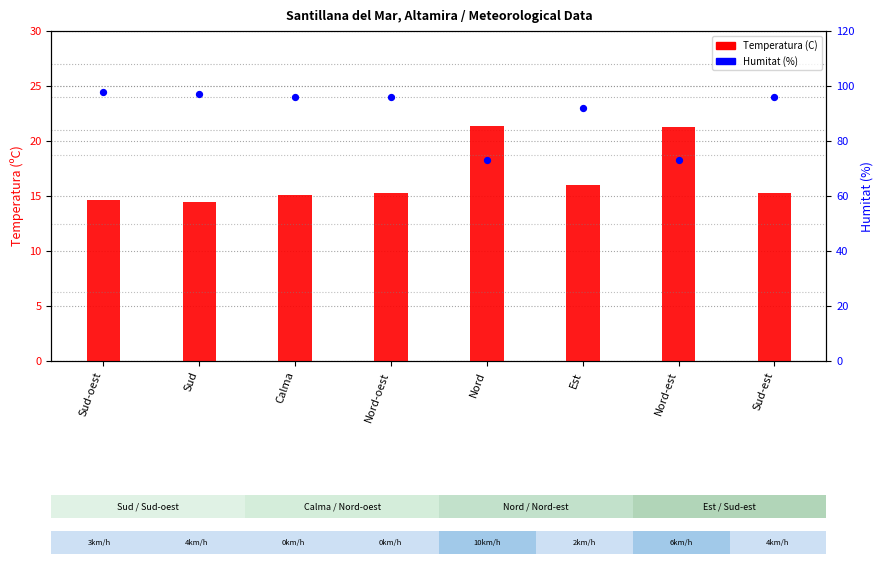

Which series reaches the maximum Y coordinate?

Humitat (%)